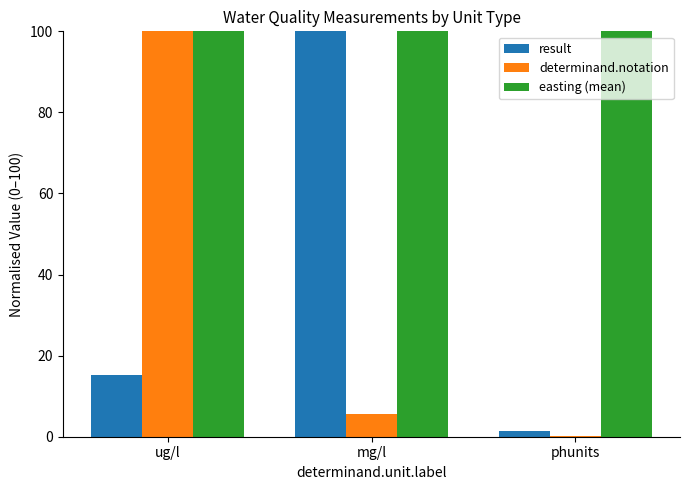

Which category has the highest value in the result series?

mg/l